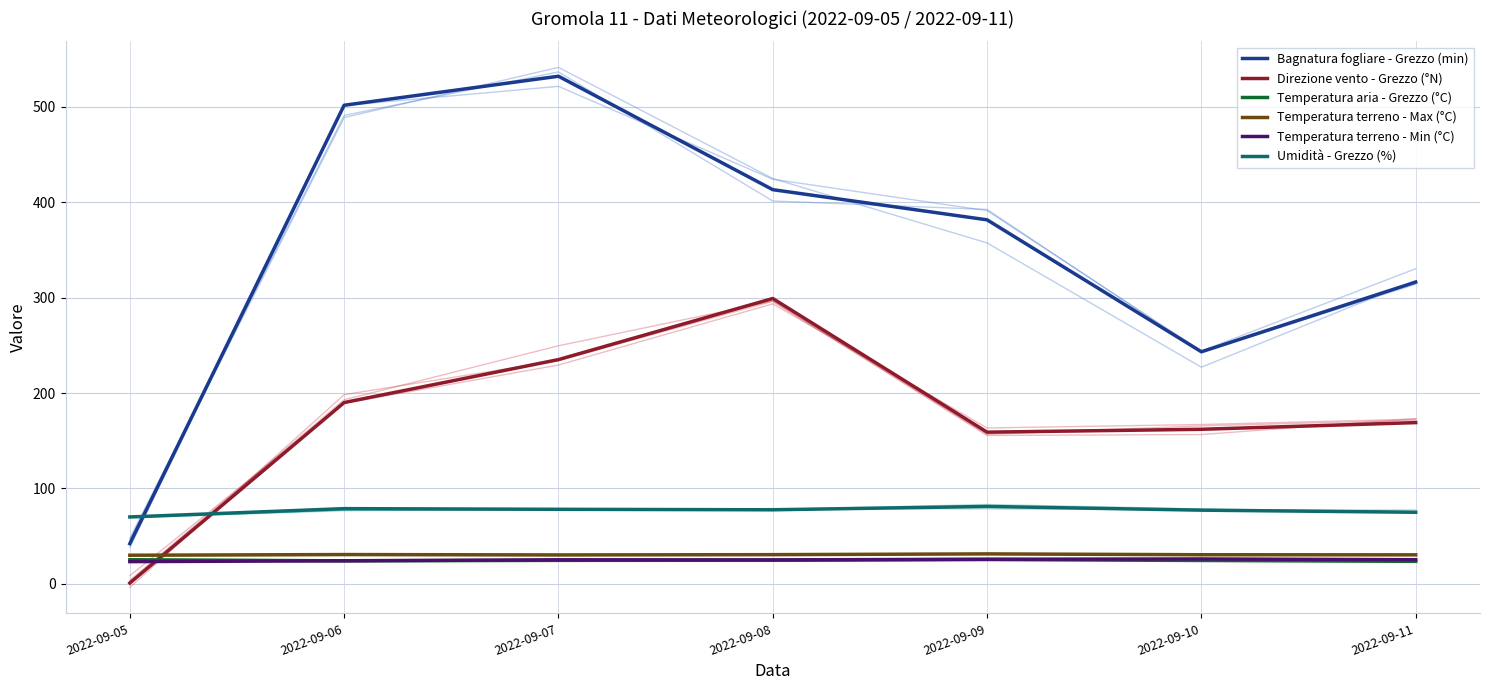

At which category does Temperatura aria - Grezzo (°C) reach its first local peak?

2022-09-09